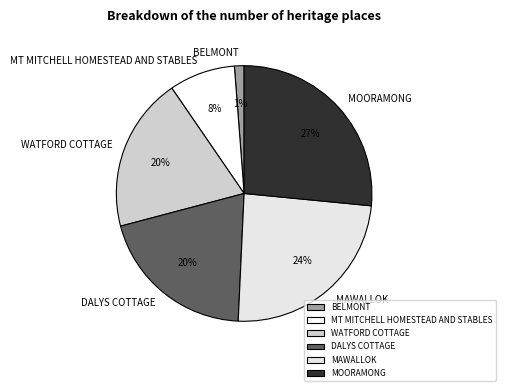

Between BELMONT and MOORAMONG, which is larger?

MOORAMONG